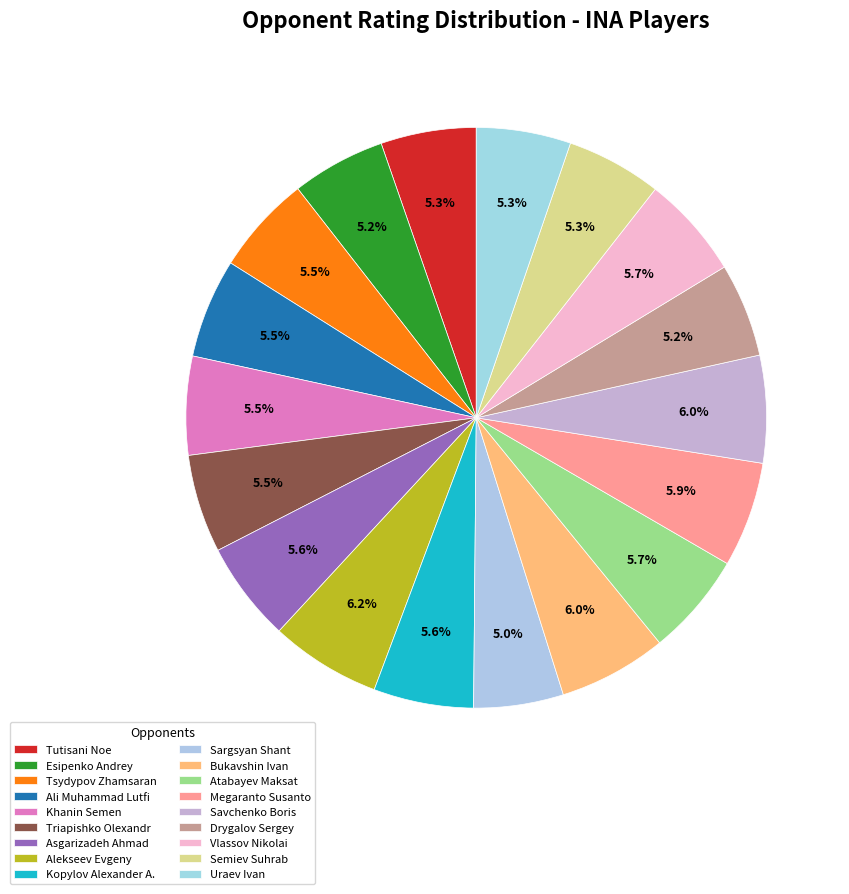

What is the smallest slice in the pie chart?

Sargsyan Shant